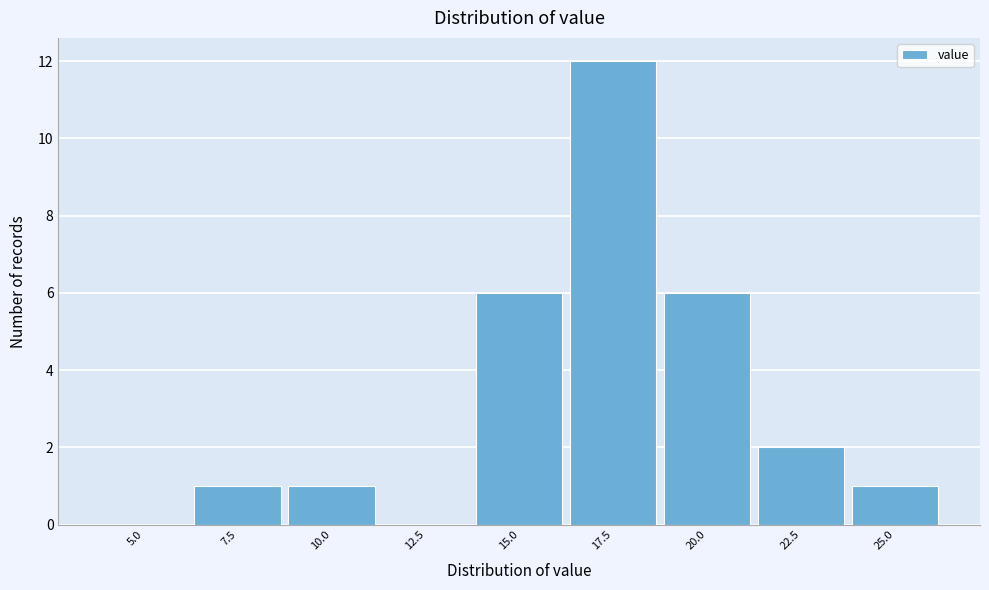

Reading left to right, extract all data points from this chart.

5.0=0	7.5=1	10.0=1	12.5=0	15.0=6	17.5=12	20.0=6	22.5=2	25.0=1